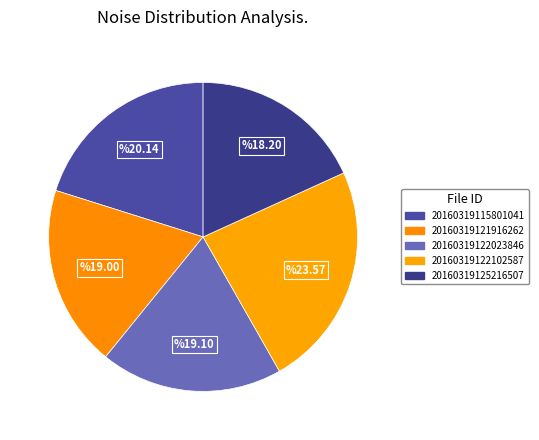

How many segments does this pie chart have?

5